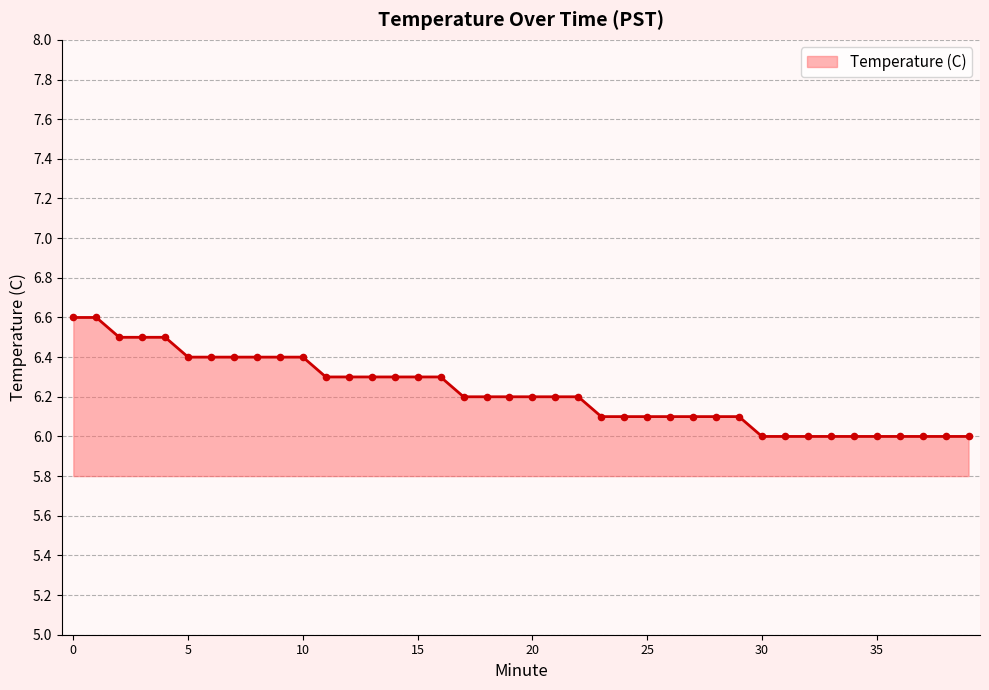

What is the greatest value displayed?

6.6